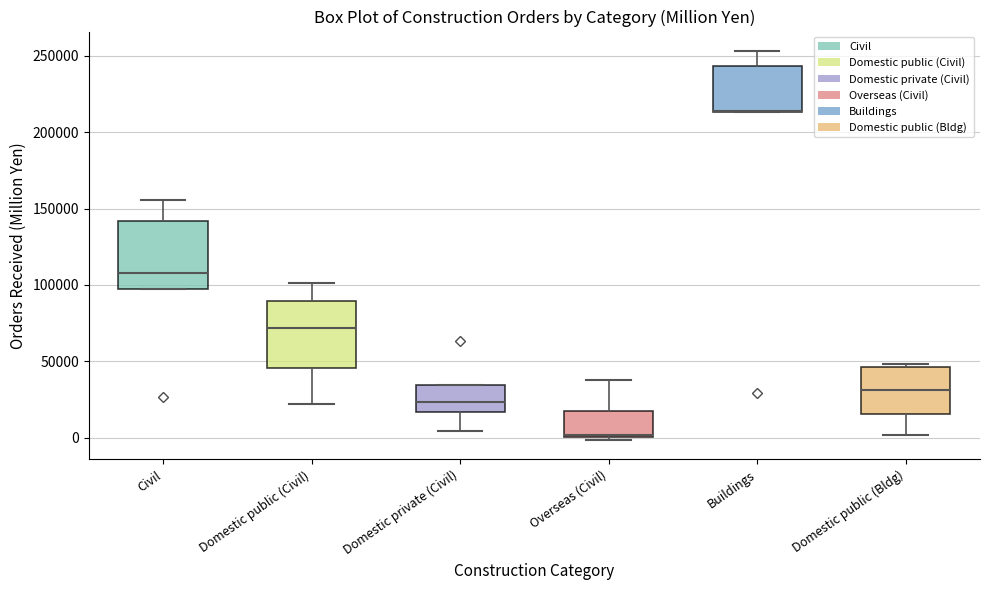

Where does the upper whisker of the box for Buildings end on the y-axis? The values are not printed on the chart, so give them approximately, as read against the axis.

255000